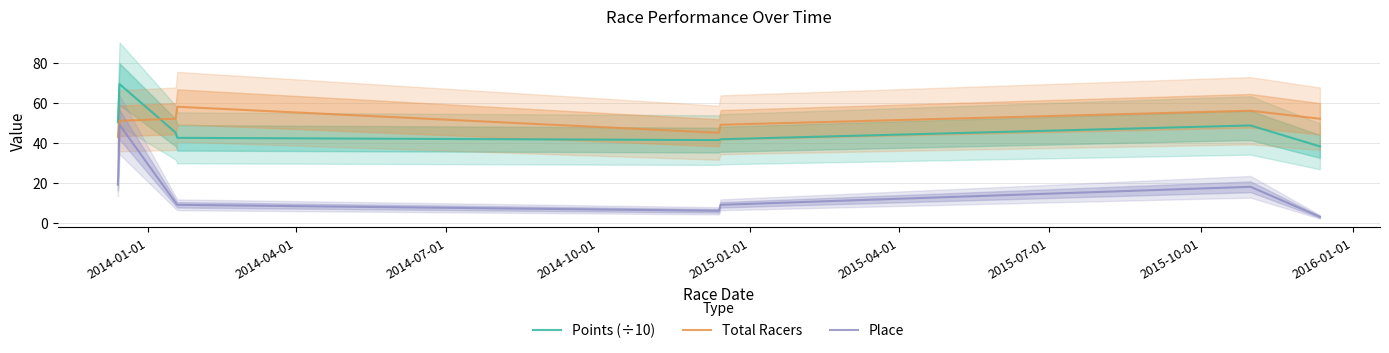

Which series has the widest spread of values?

Place